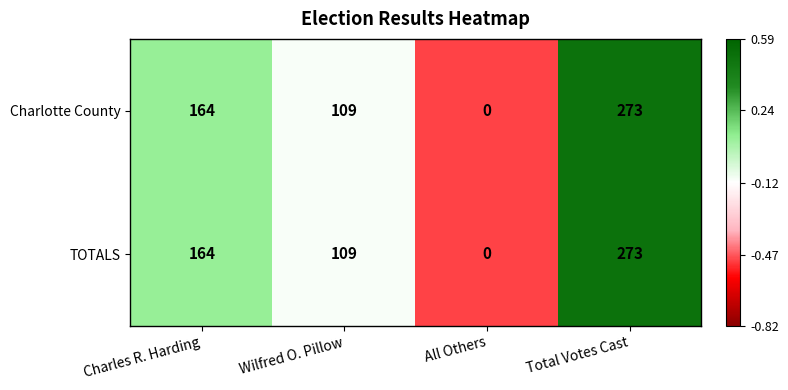

Rank the categories by TOTALS value from lowest to highest.

All Others, Wilfred O. Pillow, Charles R. Harding, Total Votes Cast